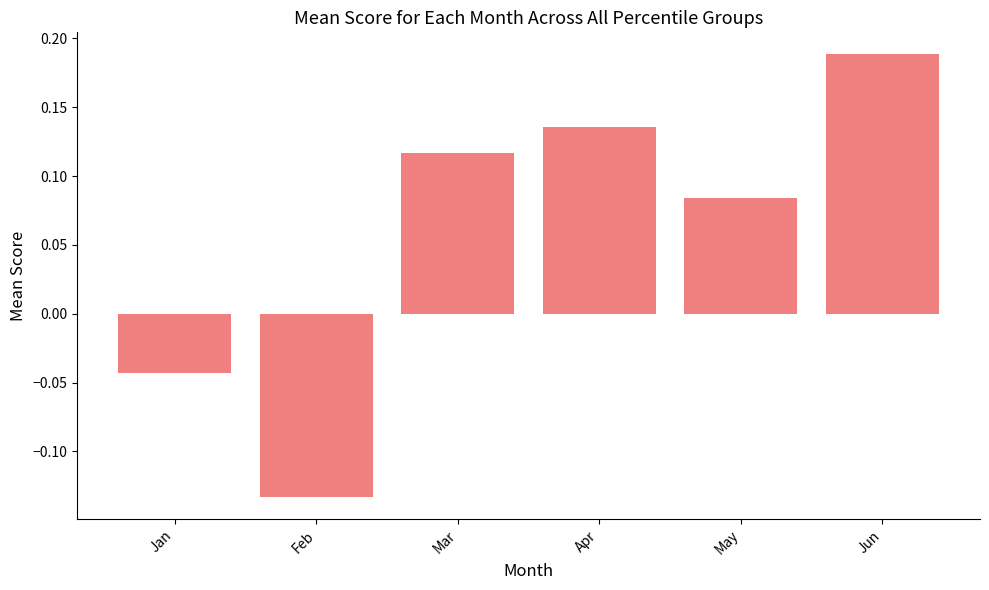

How many values are between 0 and 1?

4